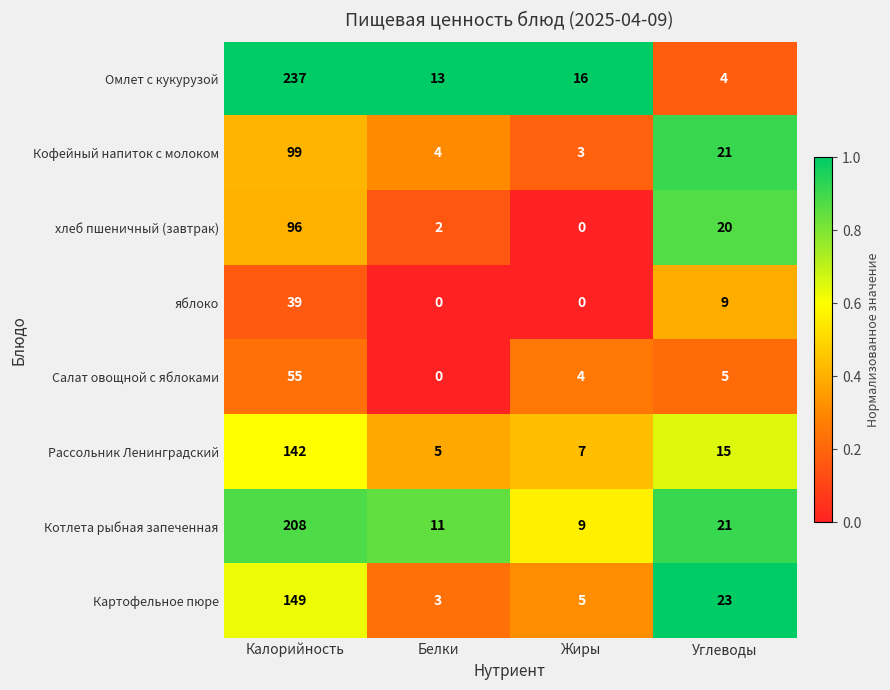

What is the total value across all series at Калорийность?

1025